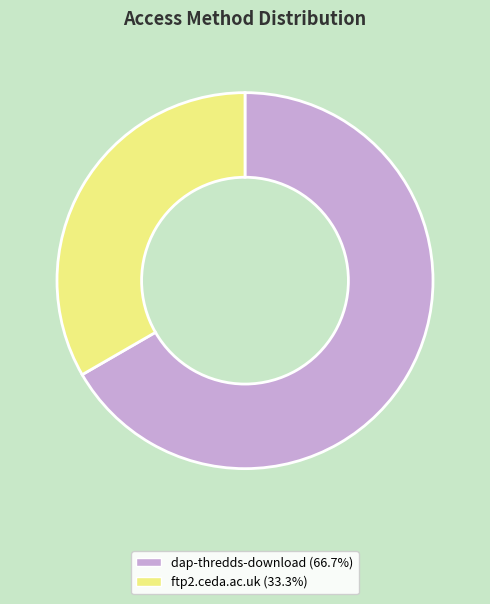

Which category has the biggest portion of the pie?

dap-thredds-download